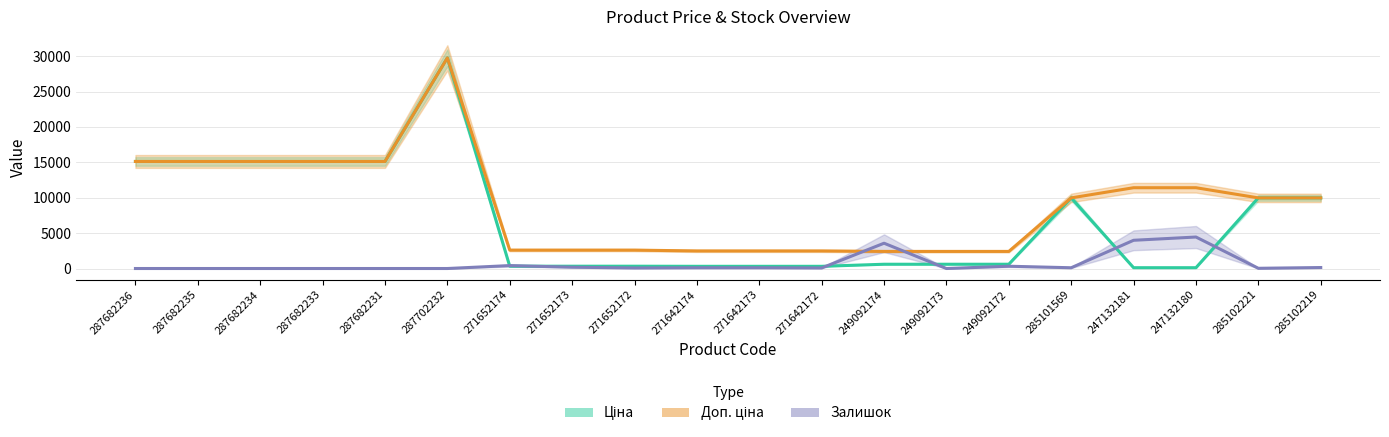

True or false: Залишок has a value of 184.0 at 271652173.

True